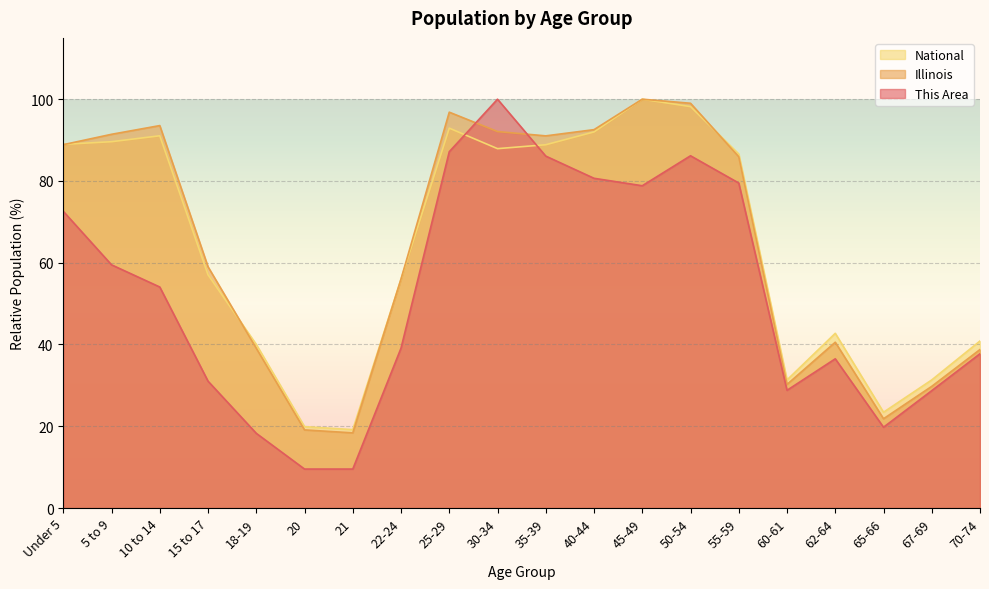

Reading left to right, what are all the values shown in this chart?

This Area: Under 5=72.6	5 to 9=59.5	10 to 14=54.1	15 to 17=31.0	18-19=18.3	20=9.5	21=9.5	22-24=39.1	25-29=87.2	30-34=100.0	35-39=86.1	40-44=80.7	45-49=78.8	50-54=86.2	55-59=79.5	60-61=28.8	62-64=36.5	65-66=19.8	67-69=28.7	70-74=37.7
Illinois: Under 5=88.9	5 to 9=91.4	10 to 14=93.5	15 to 17=59.0	18-19=39.1	20=19.1	21=18.4	22-24=56.0	25-29=96.8	30-34=92.1	35-39=91.0	40-44=92.6	45-49=100.0	50-54=99.0	55-59=85.9	60-61=30.2	62-64=40.6	65-66=21.8	67-69=29.8	70-74=38.8
National: Under 5=89.0	5 to 9=89.6	10 to 14=91.1	15 to 17=57.0	18-19=40.0	20=19.9	21=19.2	22-24=56.0	25-29=92.9	30-34=87.9	35-39=88.9	40-44=92.0	45-49=100.0	50-54=98.2	55-59=86.6	60-61=31.3	62-64=42.7	65-66=23.4	67-69=31.3	70-74=40.9